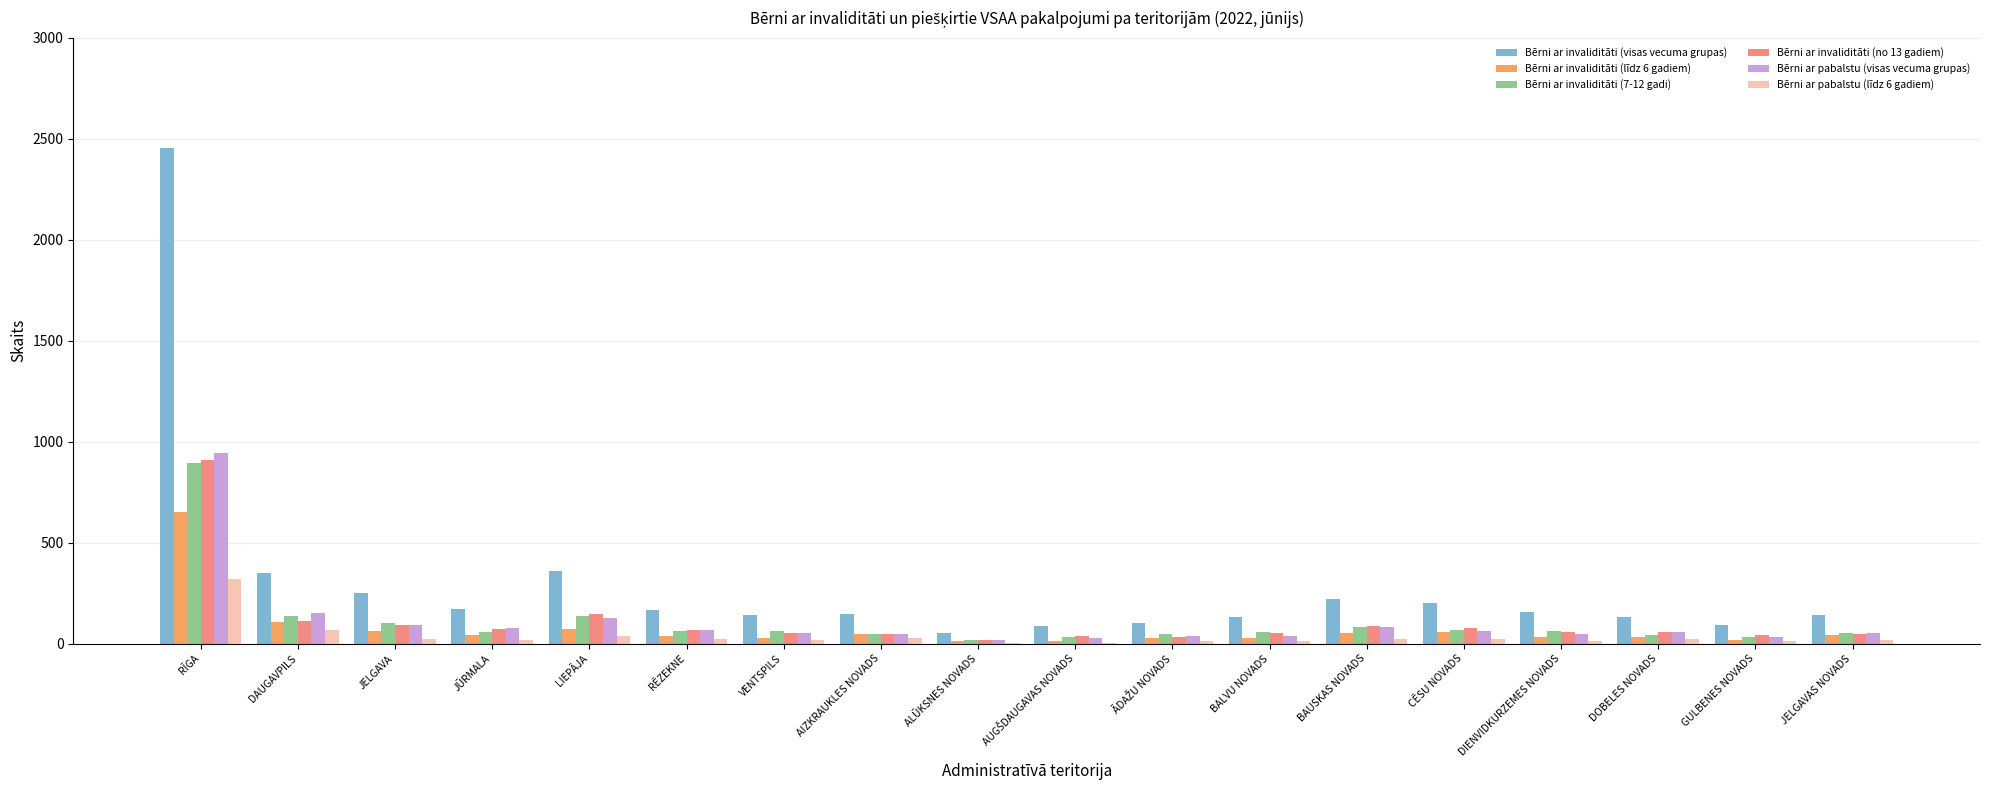

Which series has the largest total across all categories?

Bērni ar invaliditāti (visas vecuma grupas)